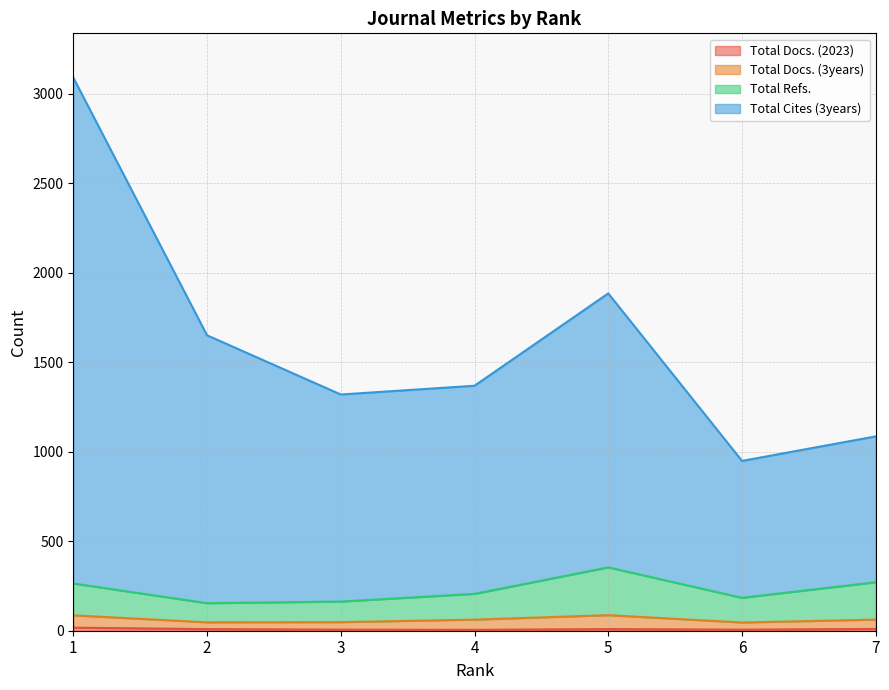

Which series has the largest range (max minus min)?

Total Cites (3years)